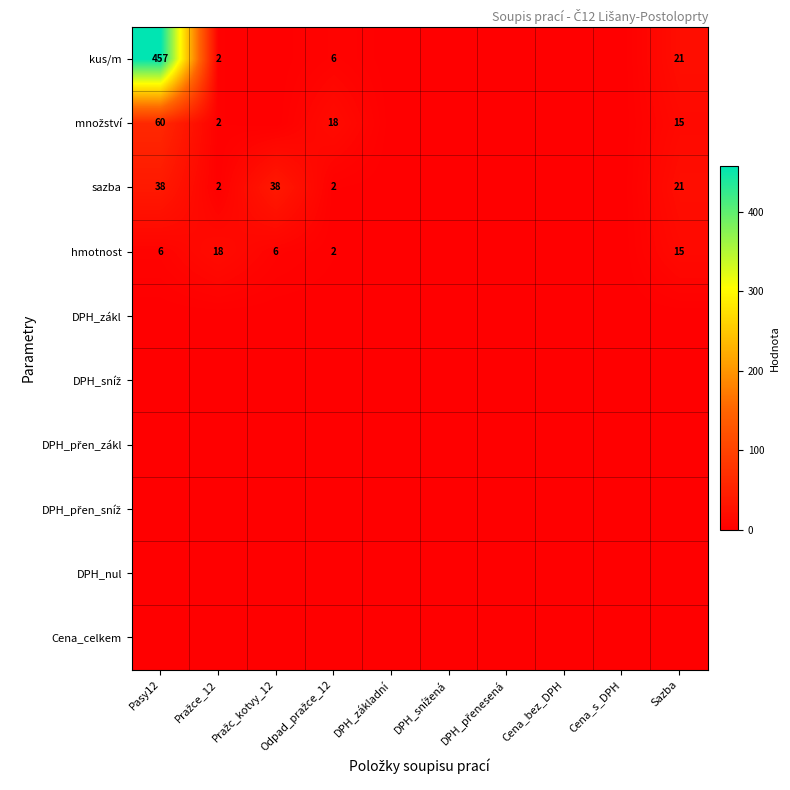

Which series has the largest range (max minus min)?

kus/m